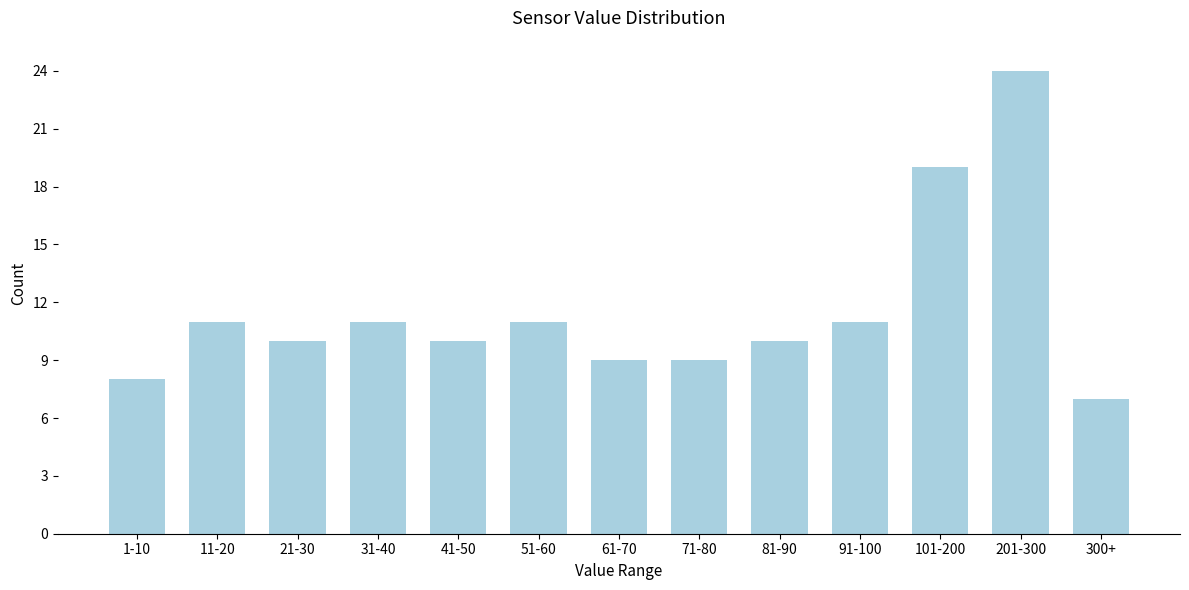

Reading right to left, extract all data points from this chart.

7	24	19	11	10	9	9	11	10	11	10	11	8